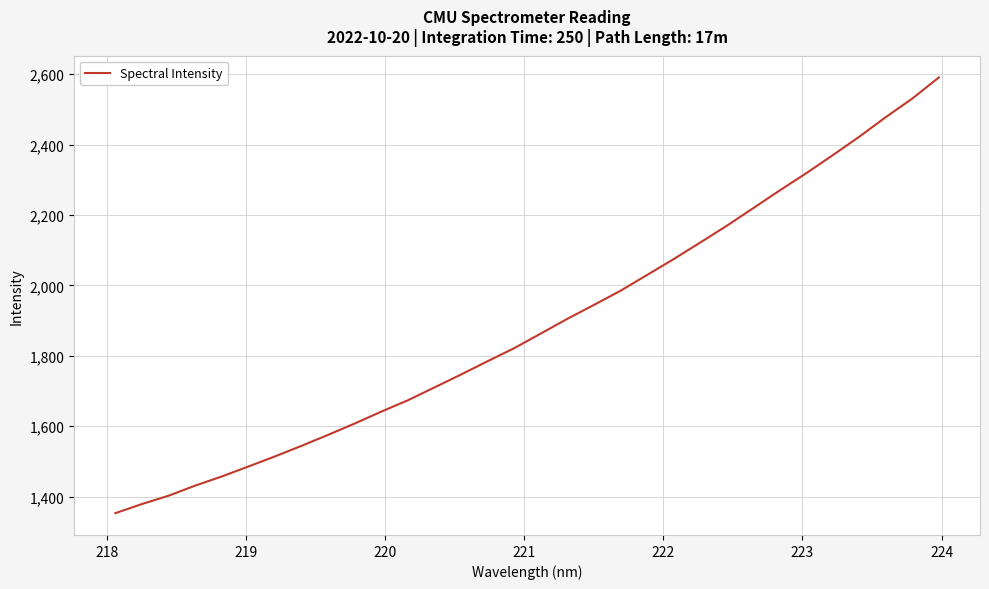

What is the greatest value displayed?

2590.7